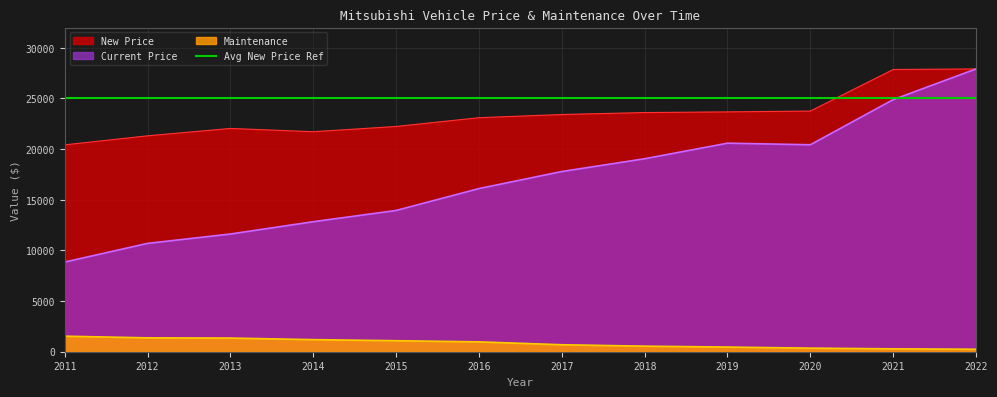

How many data points does each series have?

12